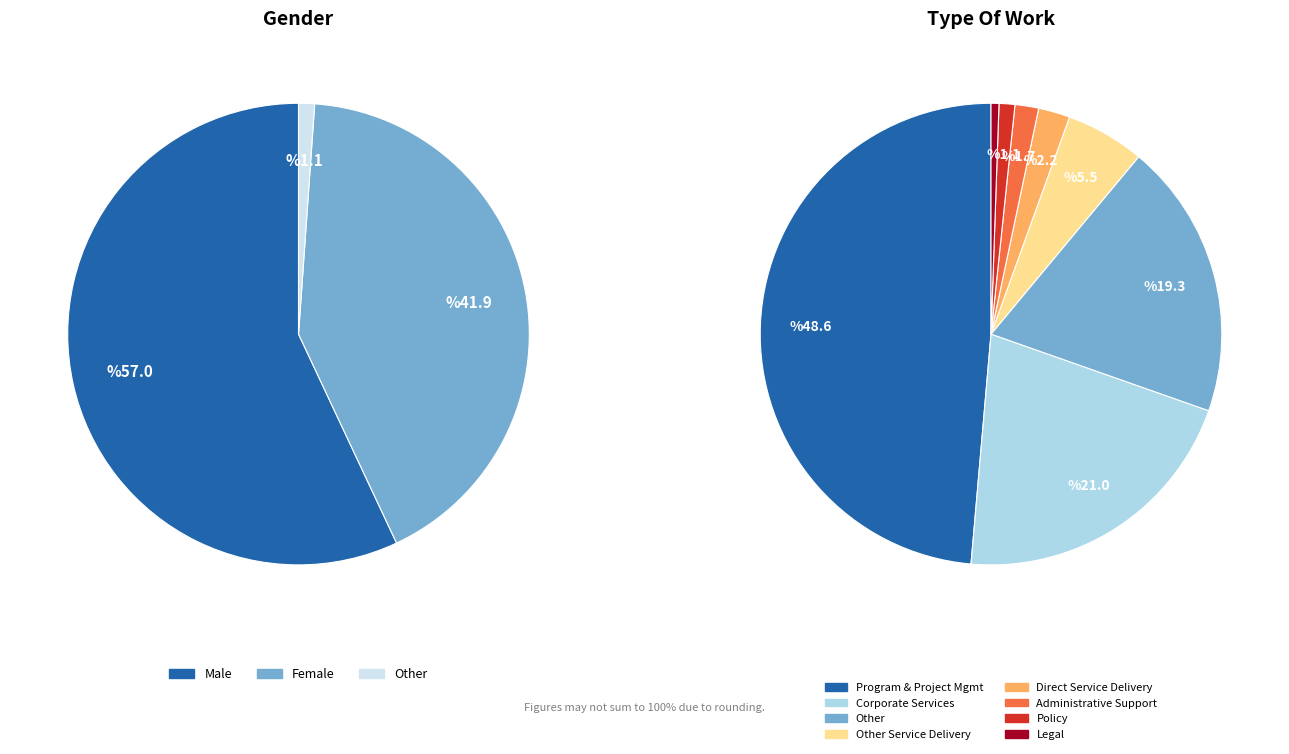

Which slice is the smallest?

Other